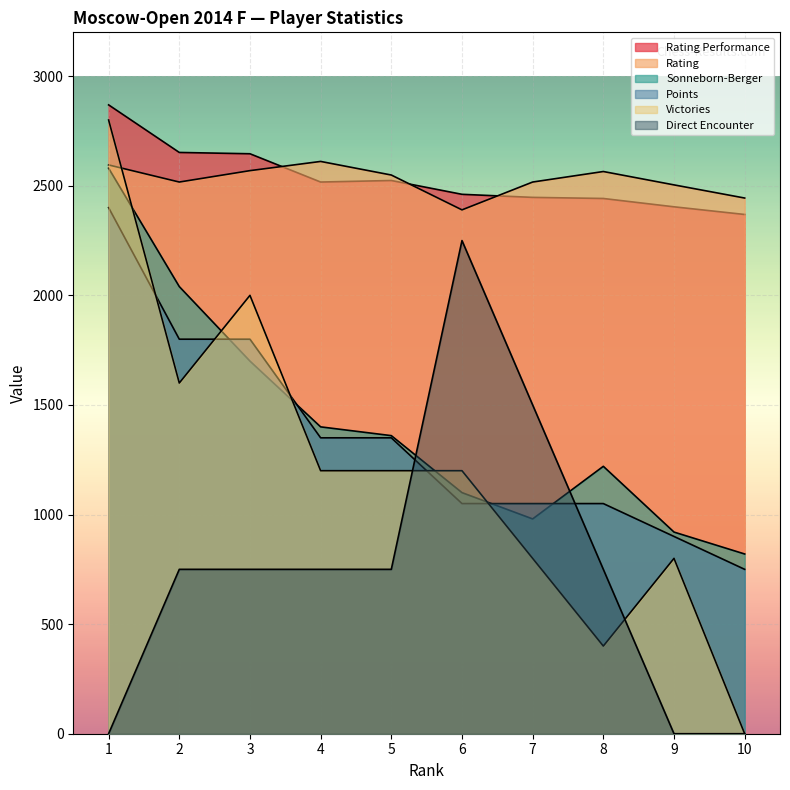

What is the total value across all series at 5?

9733